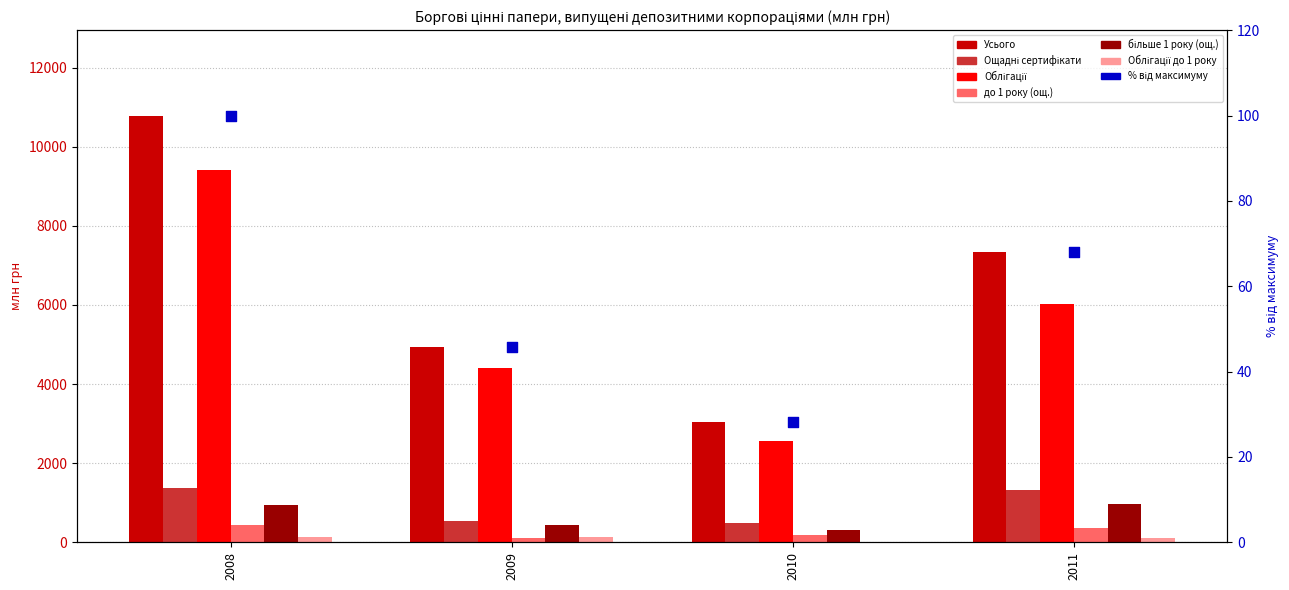

At which category is the sum across all series the highest?

2008